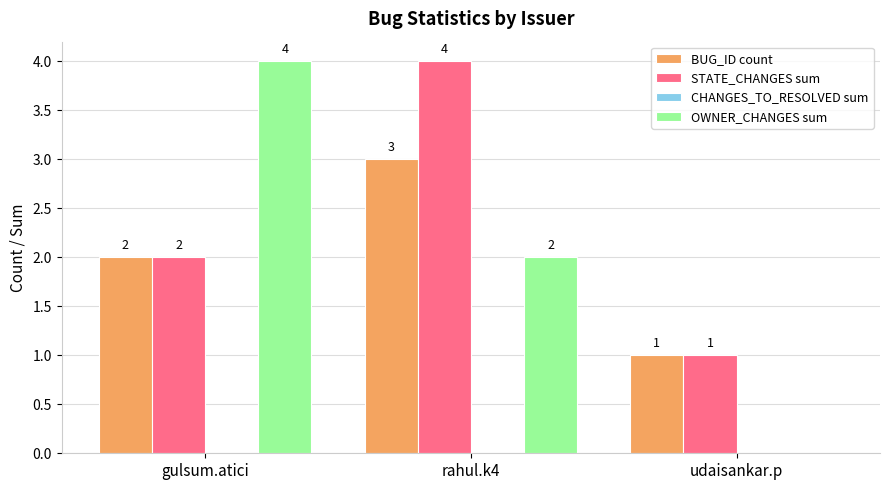

What is the sum of all OWNER_CHANGES sum values?

6